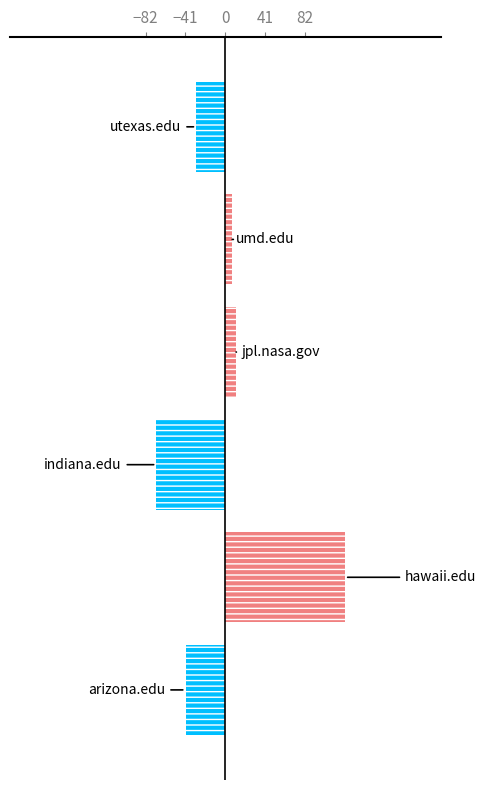

How many bars are there in total?

6